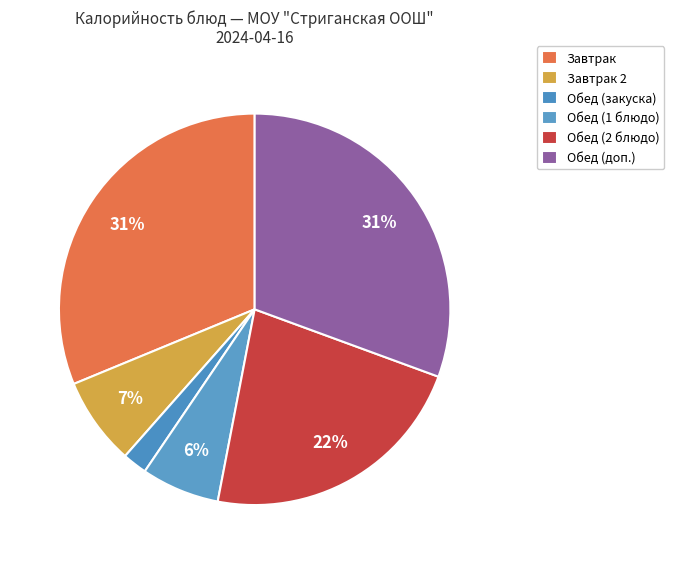

How many segments does this pie chart have?

6